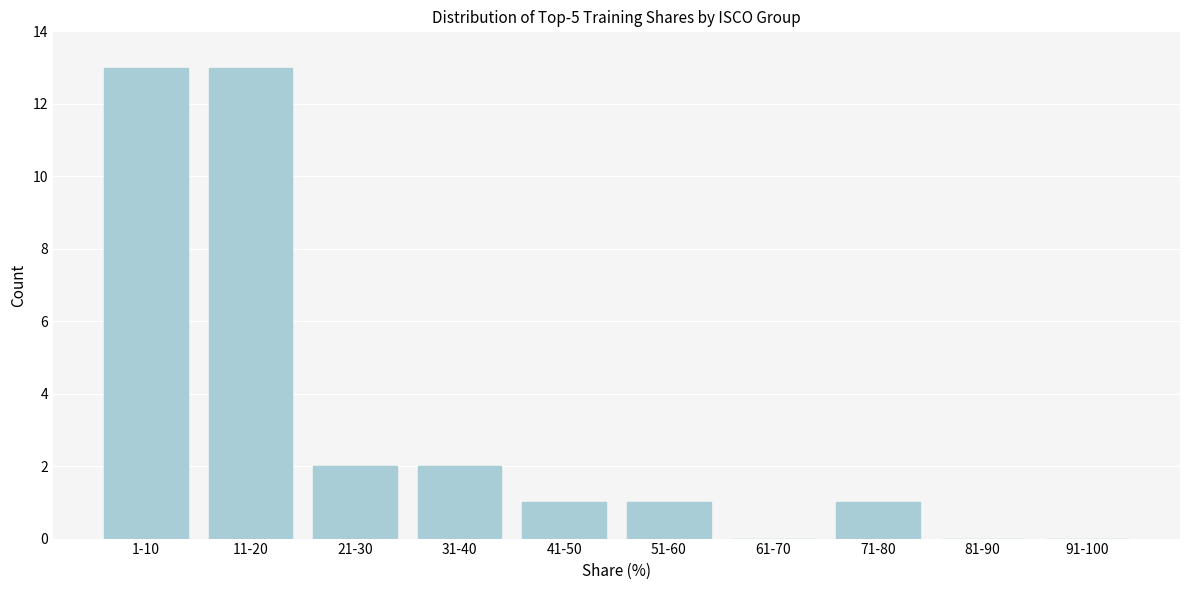

Reading right to left, what are all the values shown in this chart?

91-100=0	81-90=0	71-80=1	61-70=0	51-60=1	41-50=1	31-40=2	21-30=2	11-20=13	1-10=13